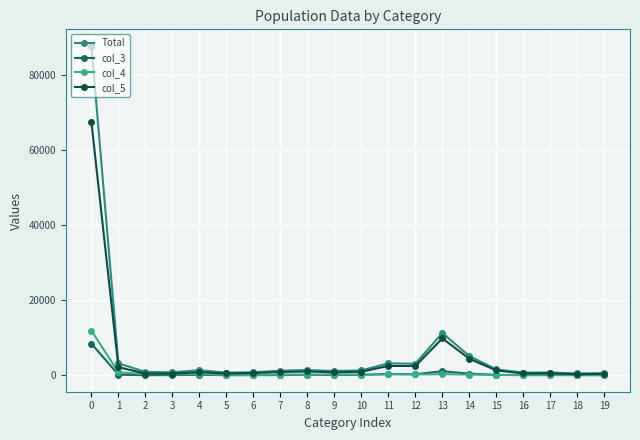

The value of col_4 at 8 is 215. True or false?

True